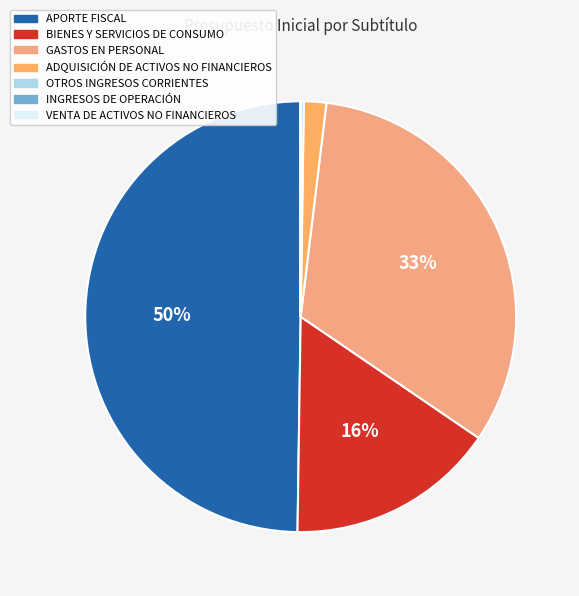

What is the ratio of the value at APORTE FISCAL to the value at VENTA DE ACTIVOS NO FINANCIEROS?

9564.1